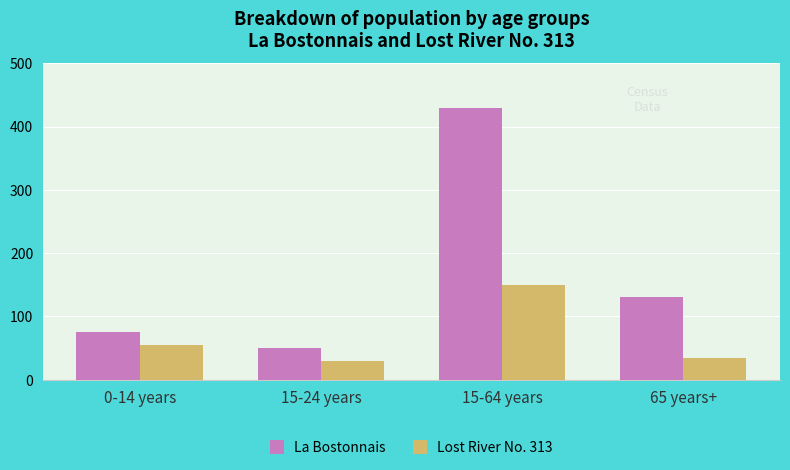

What is the spread (max minus min) of values at 15-24 years?

20